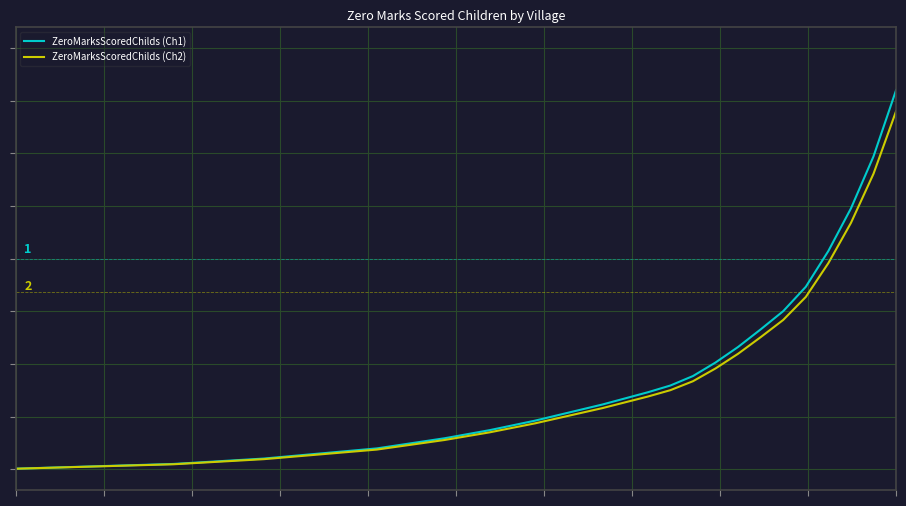

At how many categories does at least one series exceed 48?

4